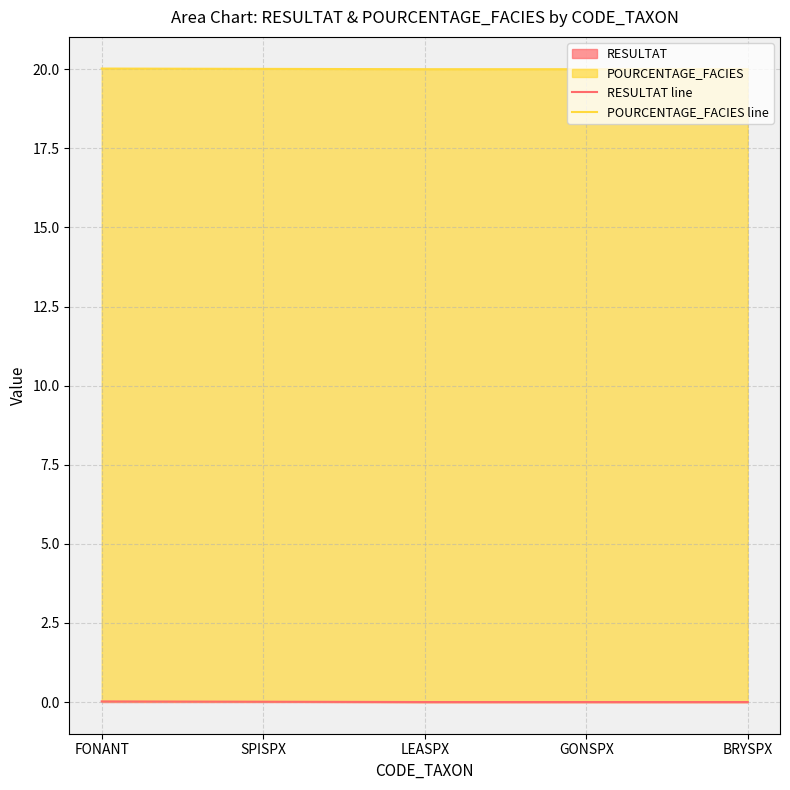

Count the POURCENTAGE_FACIES line values in the range 20 to 21.

5